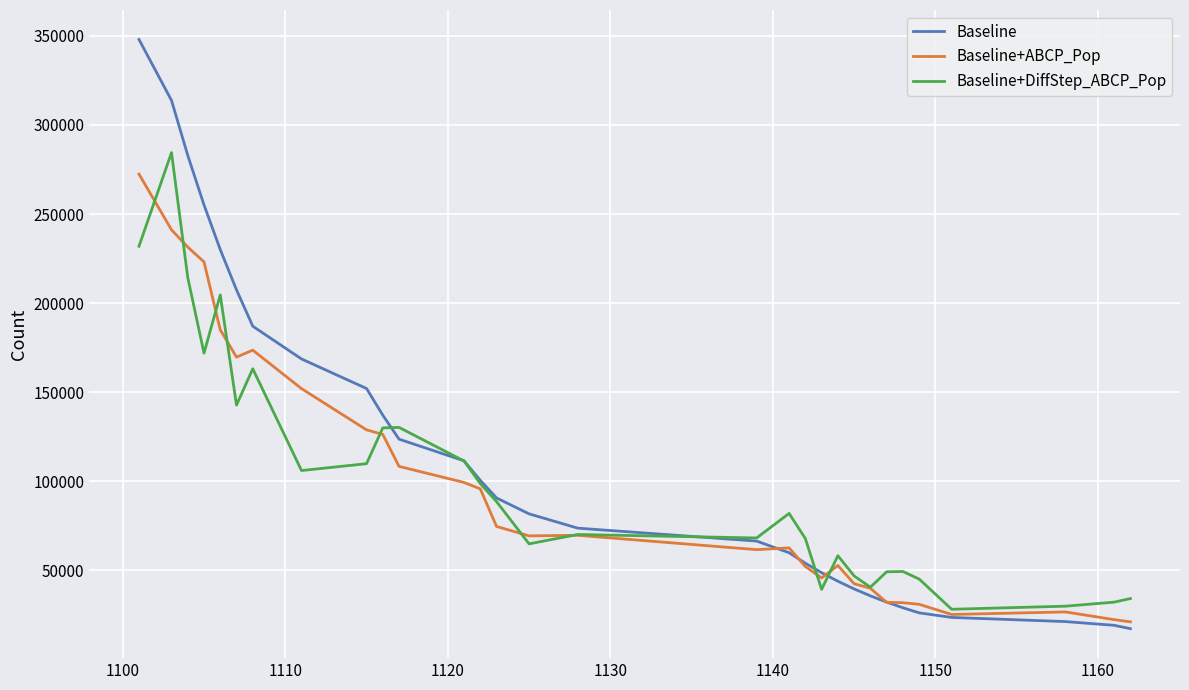

List the series in order of their peak value, lowest first.

Baseline+ABCP_Pop, Baseline+DiffStep_ABCP_Pop, Baseline